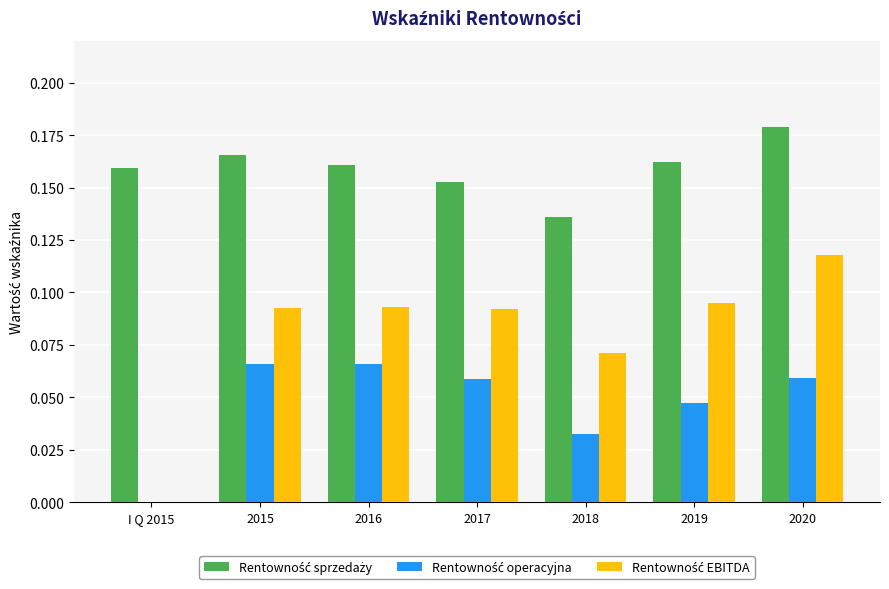

Which category has the highest value across all series?

2020